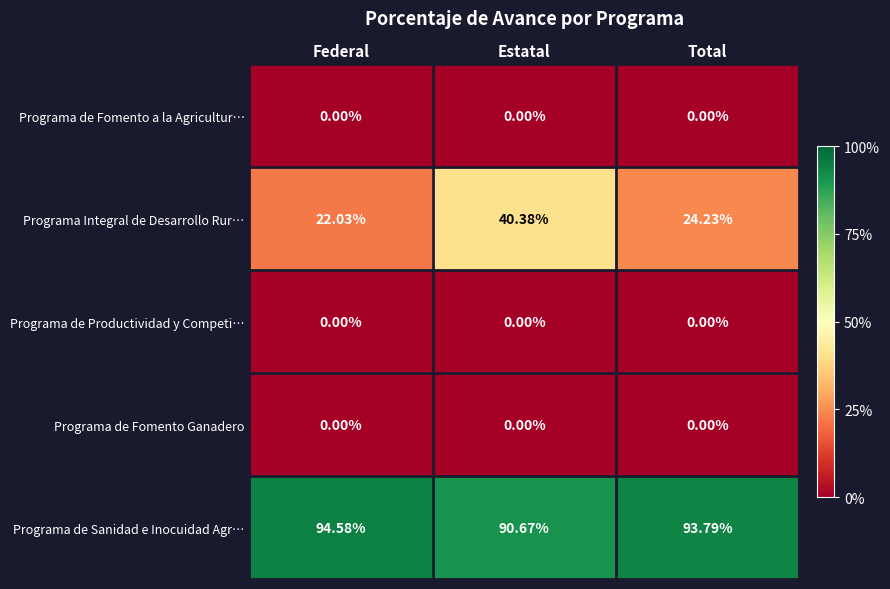

Which series changed the most between Federal and Estatal?

Programa Integral de Desarrollo Rur…